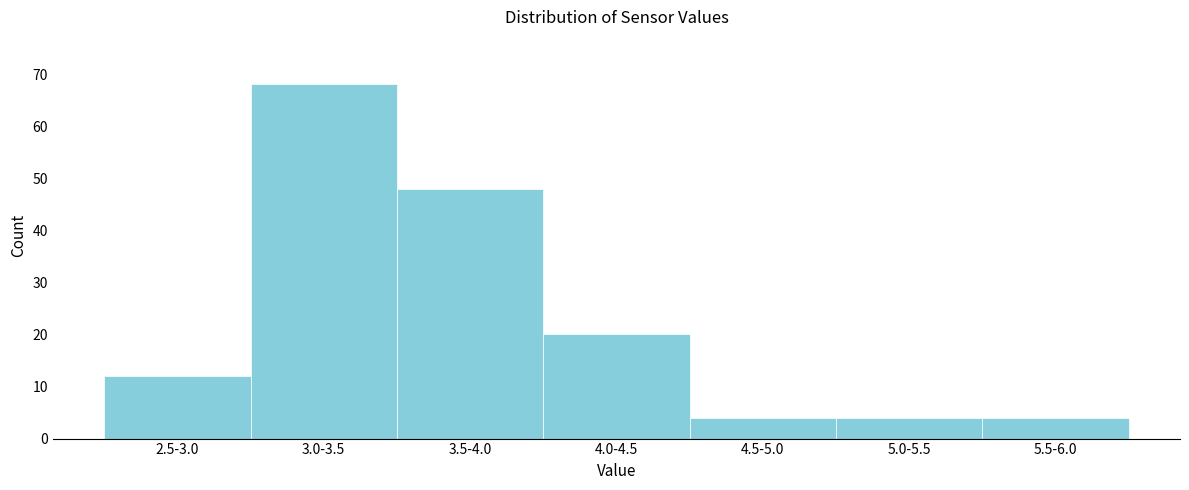

Reading right to left, transcribe all the data shown in this chart.

4	4	4	20	48	68	12